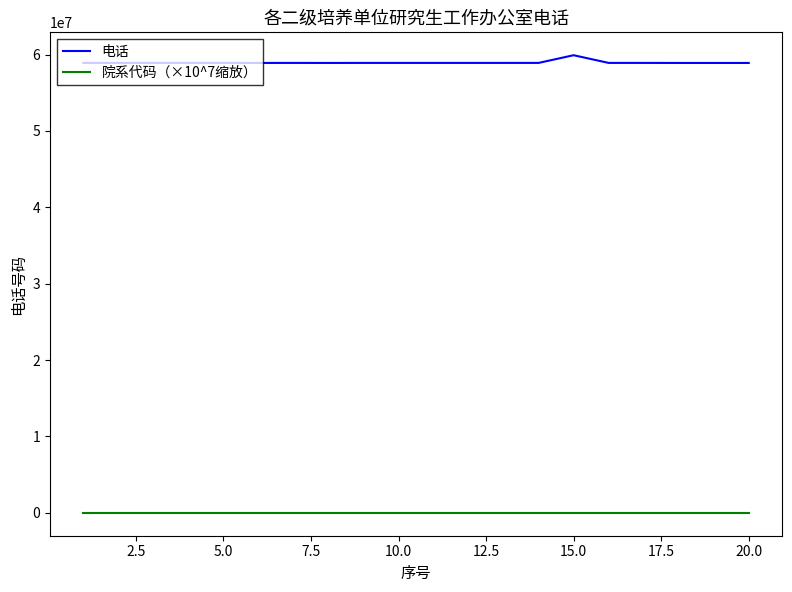

How many values in the 电话 series are below 58908214?

10